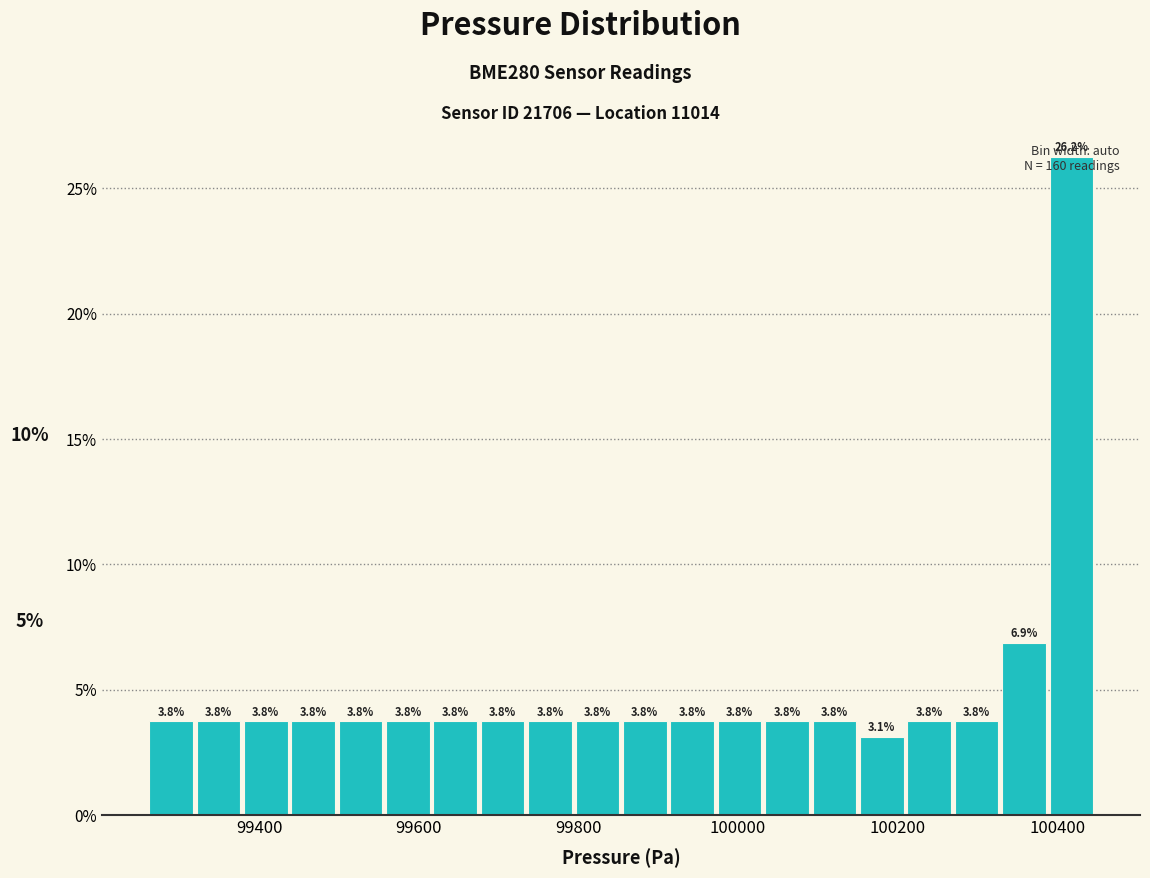

Around what value on the x-axis is the tallest bar? Give the approximate position of its centre, as read against the axis.

100420